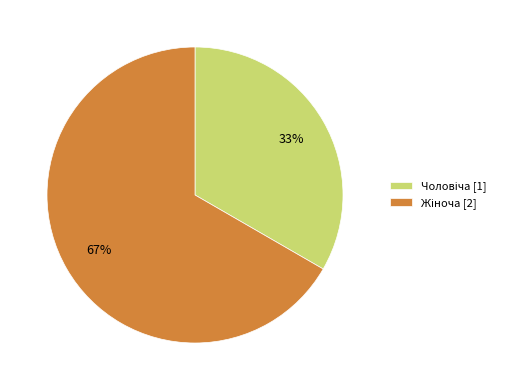

How many segments does this pie chart have?

2